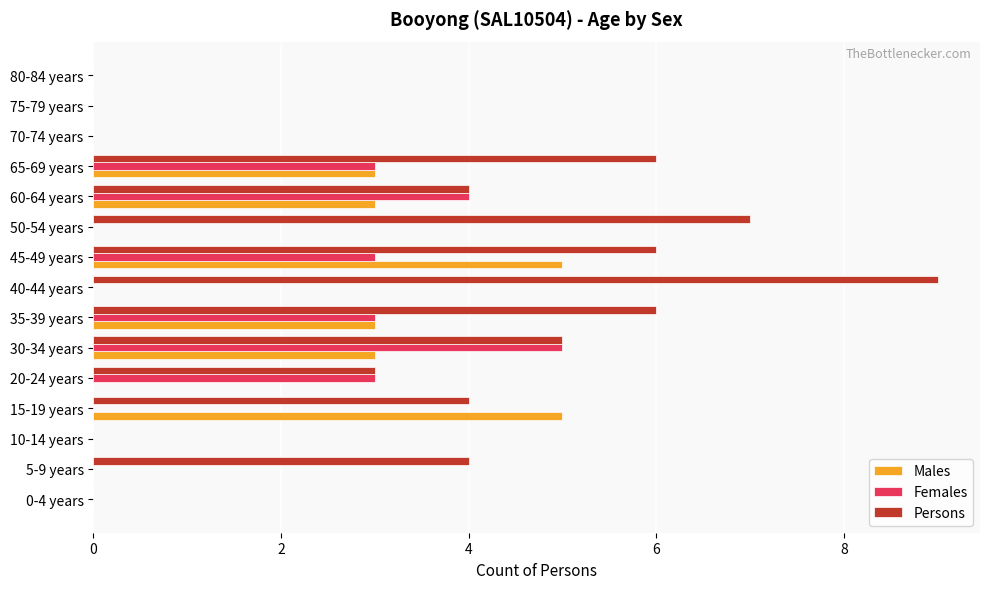

The Males series shows -3 at 40-44 years. True or false?

False